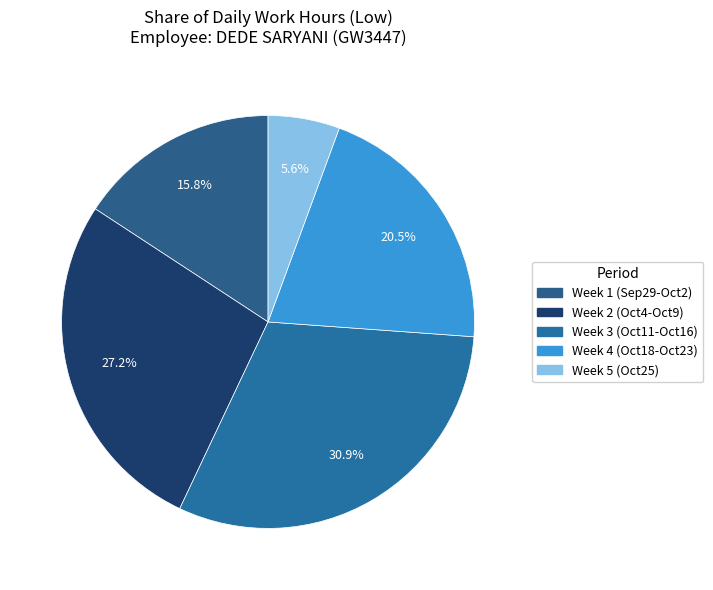

How many segments does this pie chart have?

5